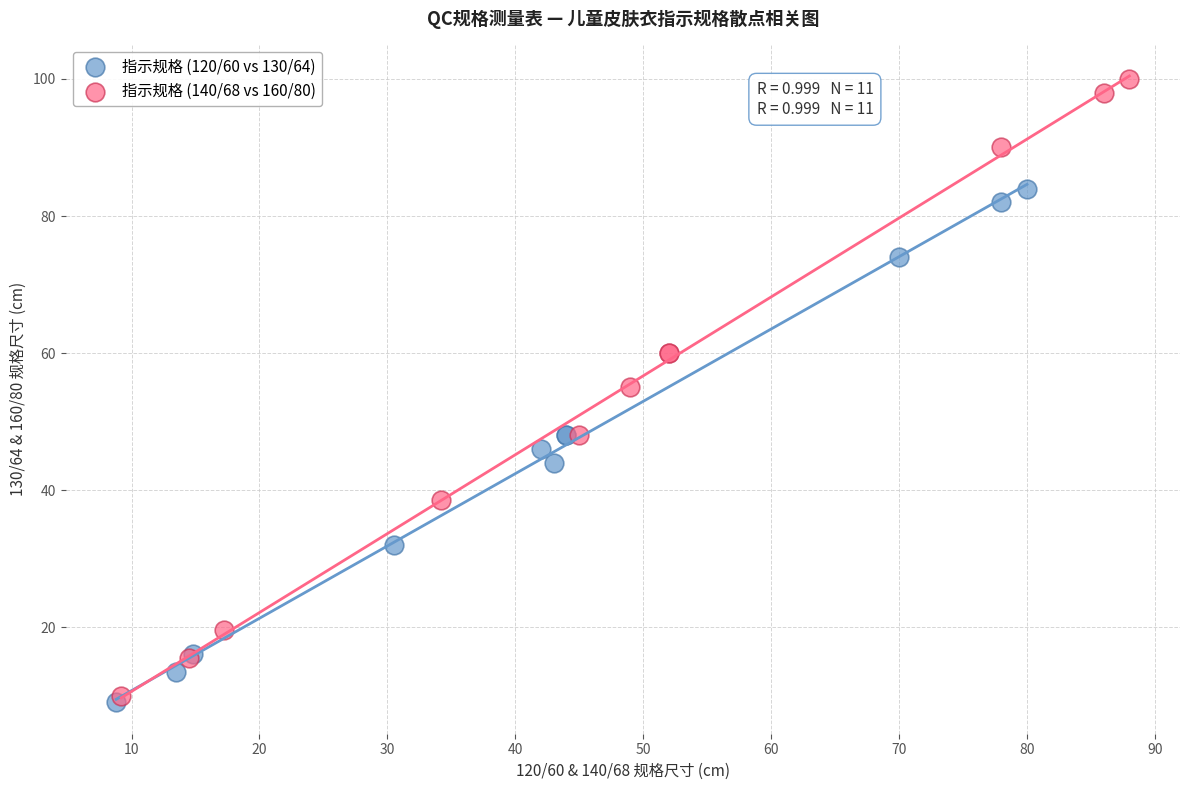

Which series has the widest spread of Y values?

指示规格 (140/68 vs 160/80)